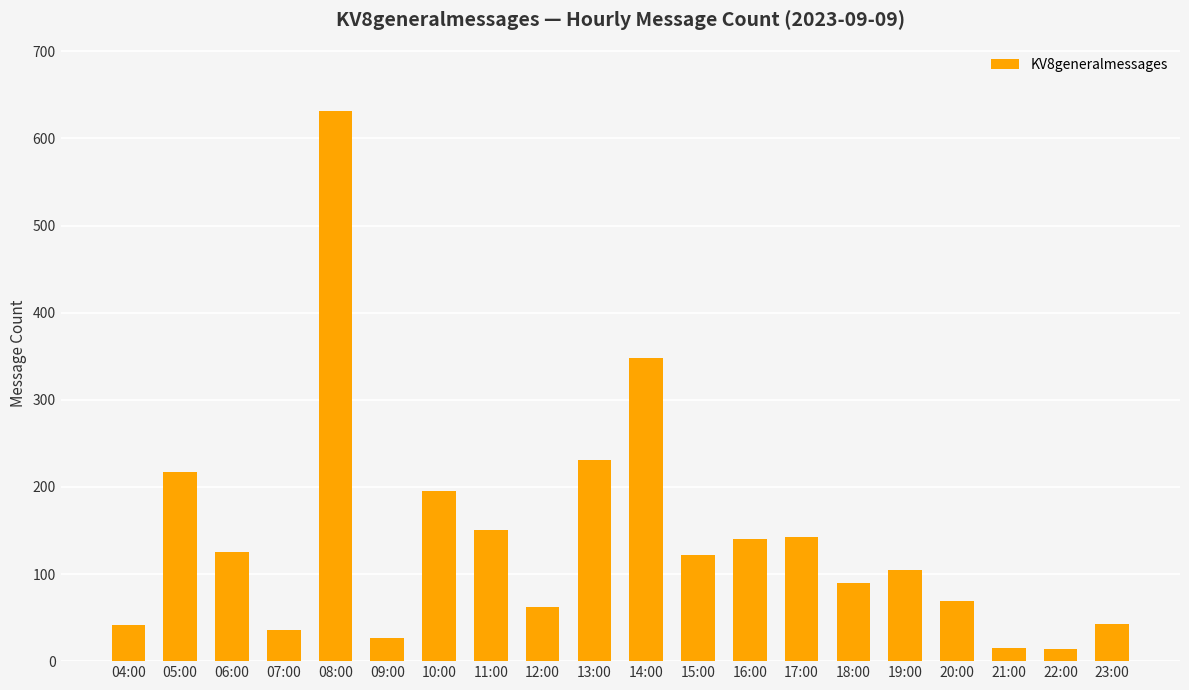

Which category has the highest value across all series?

08:00